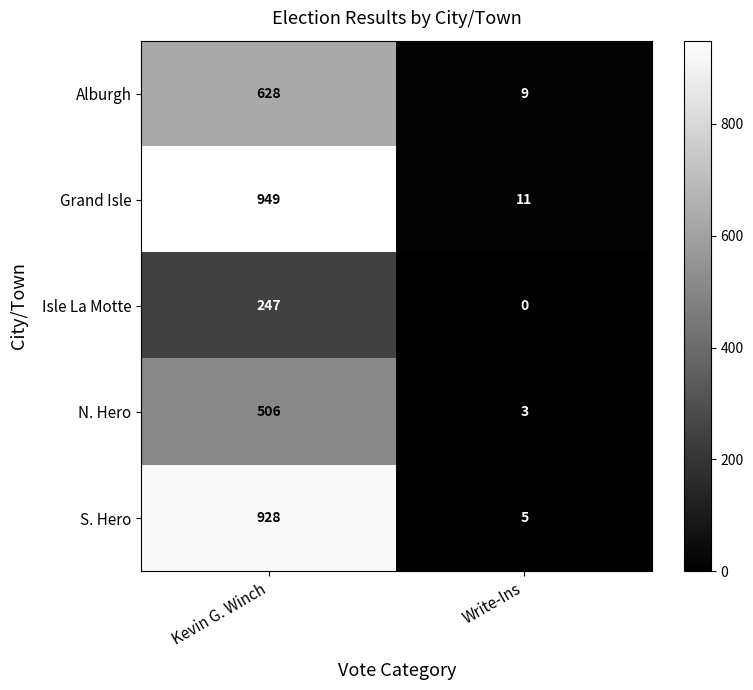

At which label is S. Hero closest to 466?

Write-Ins